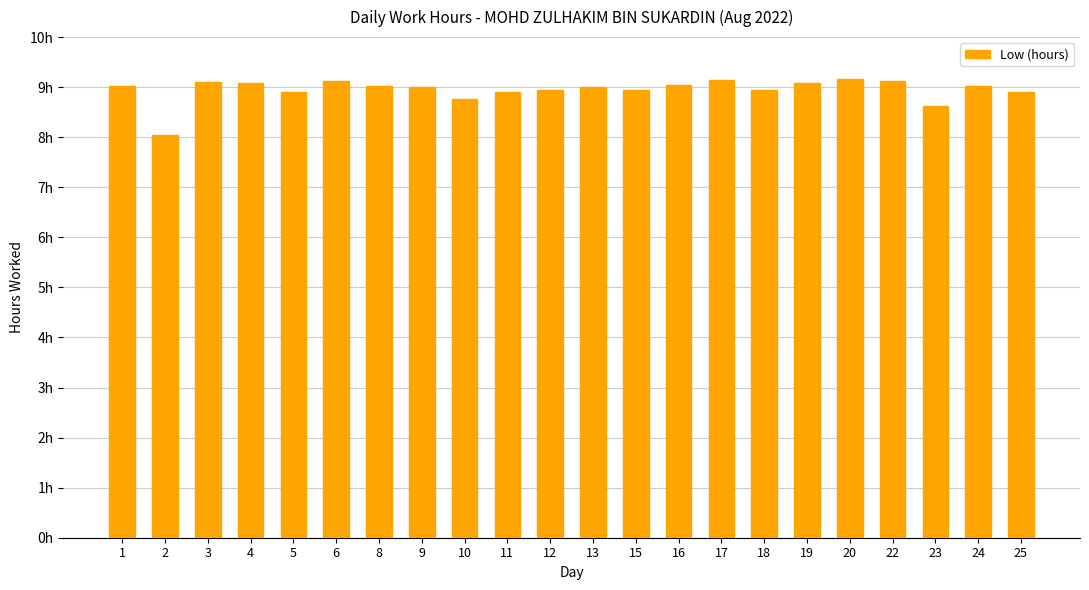

What is the difference between the maximum and minimum values?

1.1